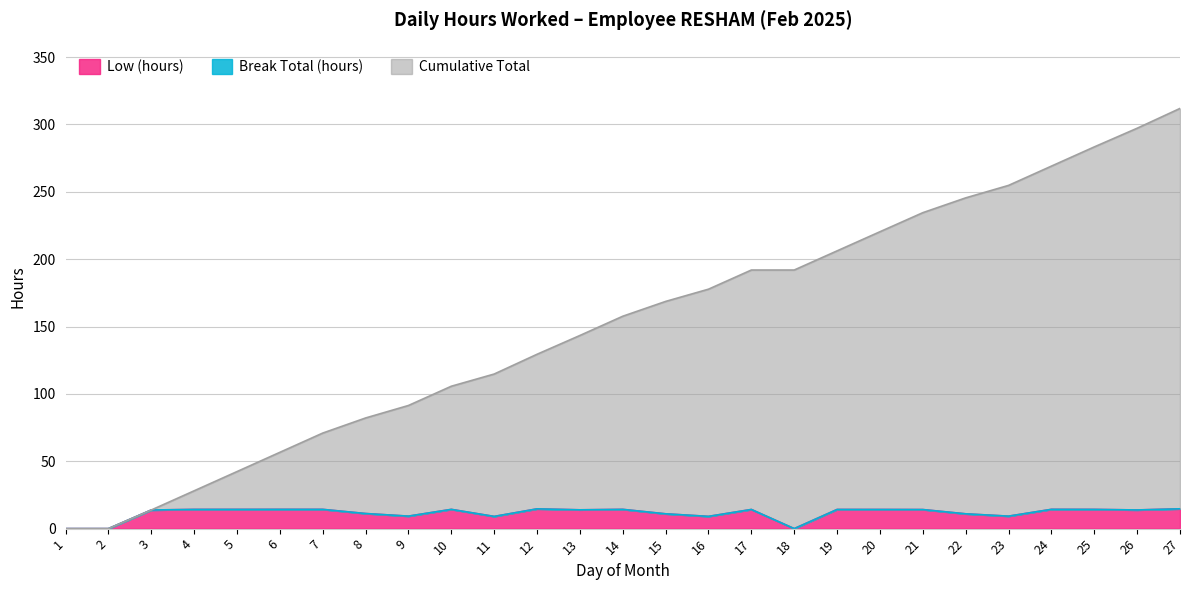

What is the difference between the maximum and minimum values in the Low (hours) series?

14.7